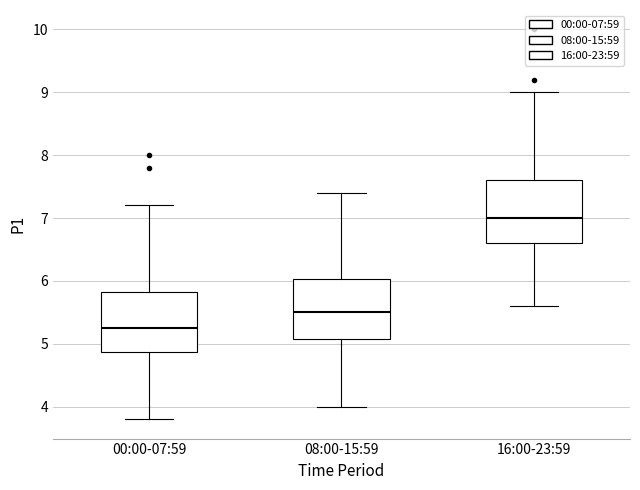

Where does the median line of the box for 00:00-07:59 sit on the y-axis? The values are not printed on the chart, so give them approximately, as read against the axis.

5.3